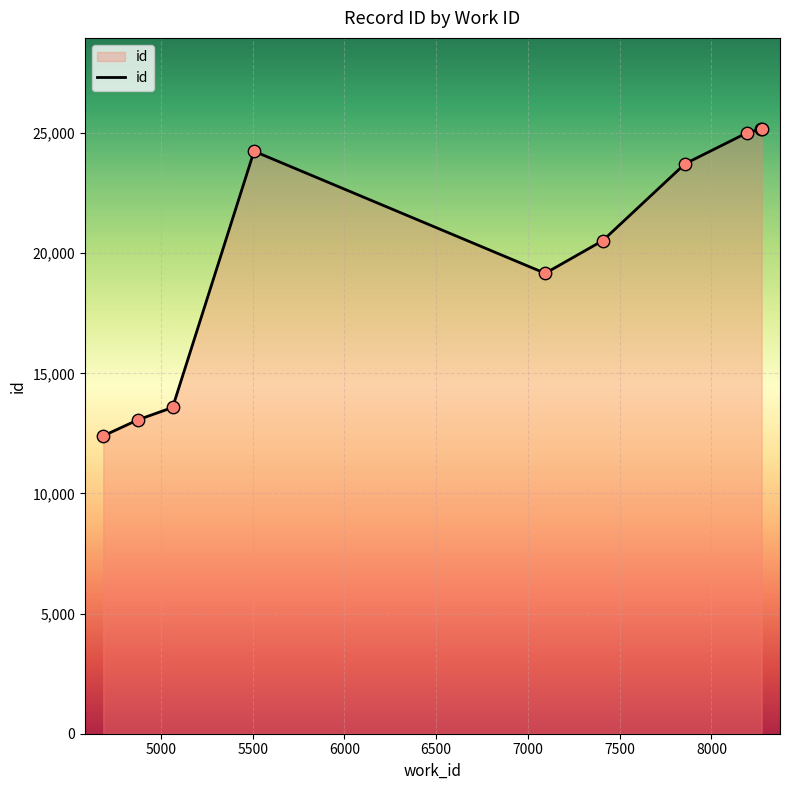

What is the difference between the maximum and minimum values?

12787